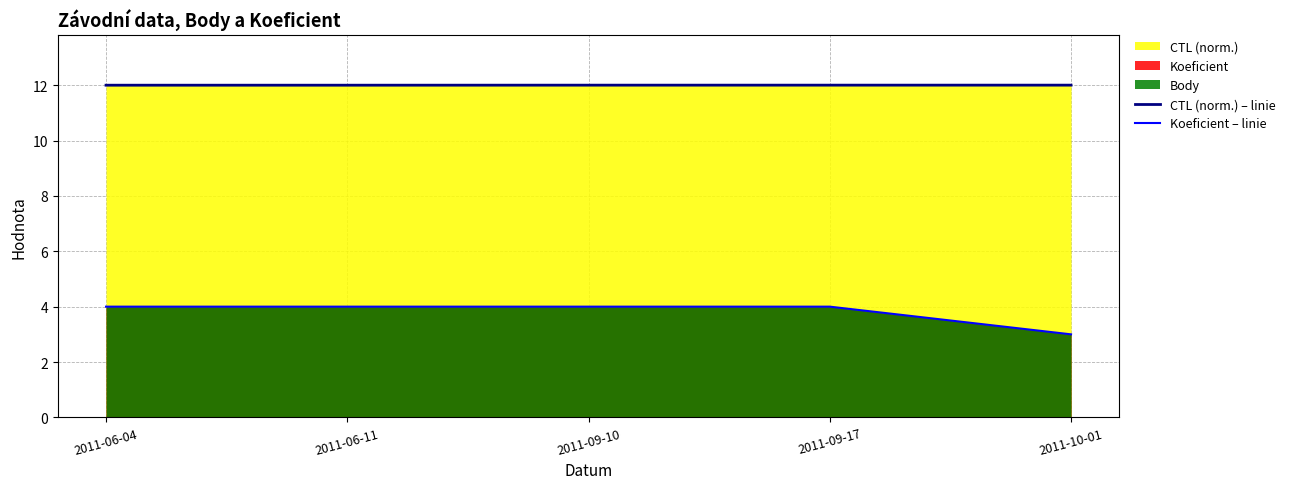

Count the CTL (norm.) – linie values in the range 11 to 12.

5